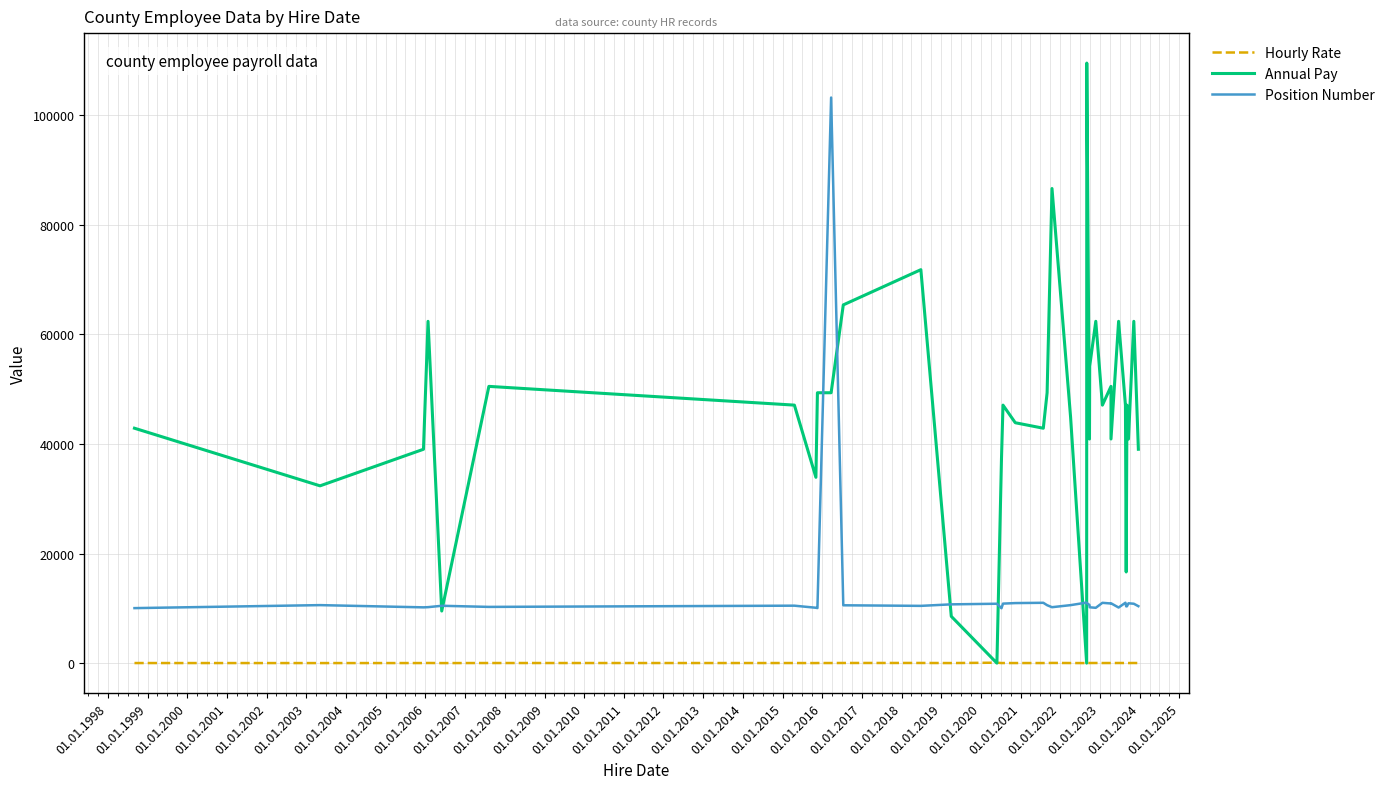

What is the difference between the Hourly Rate values at 01.01.2023 and 01.01.2016?

19.0